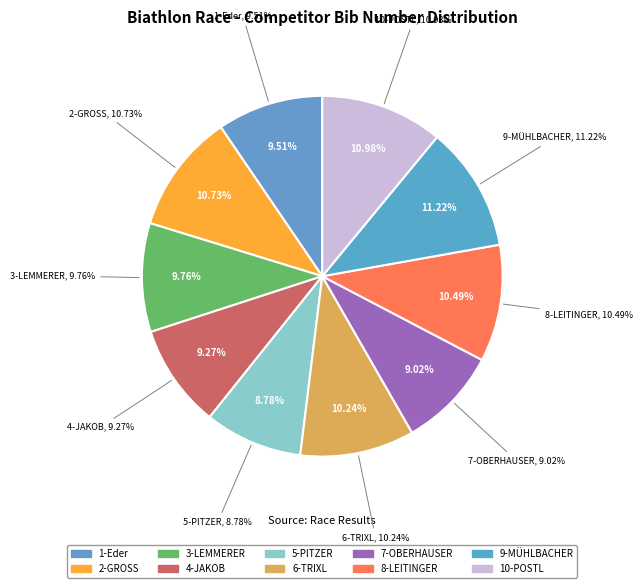

Which slice is the smallest?

5-PITZER